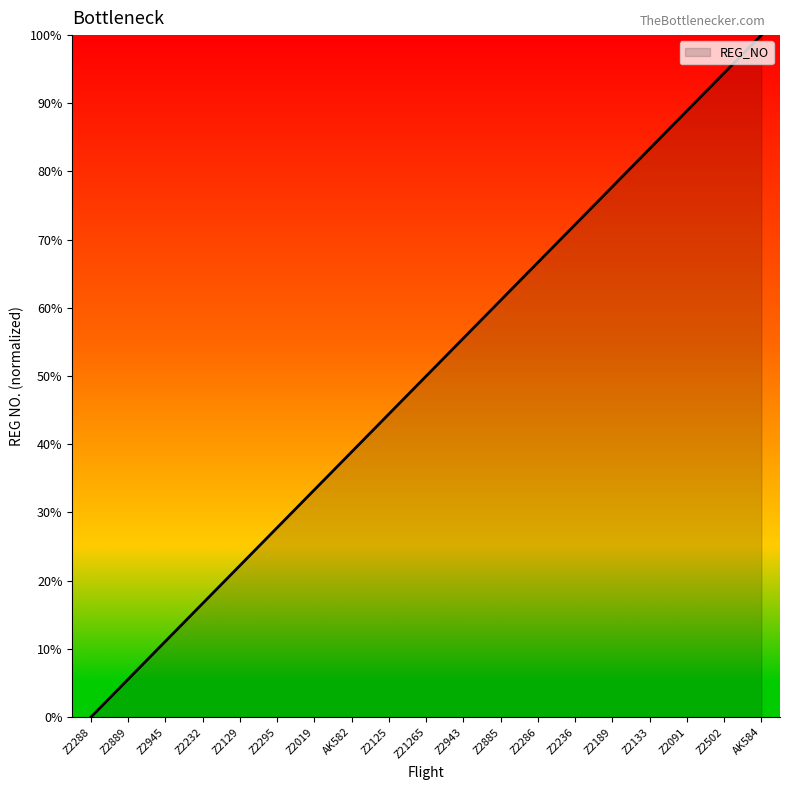

What is the change in value from AK582 to Z2236?

+33.3